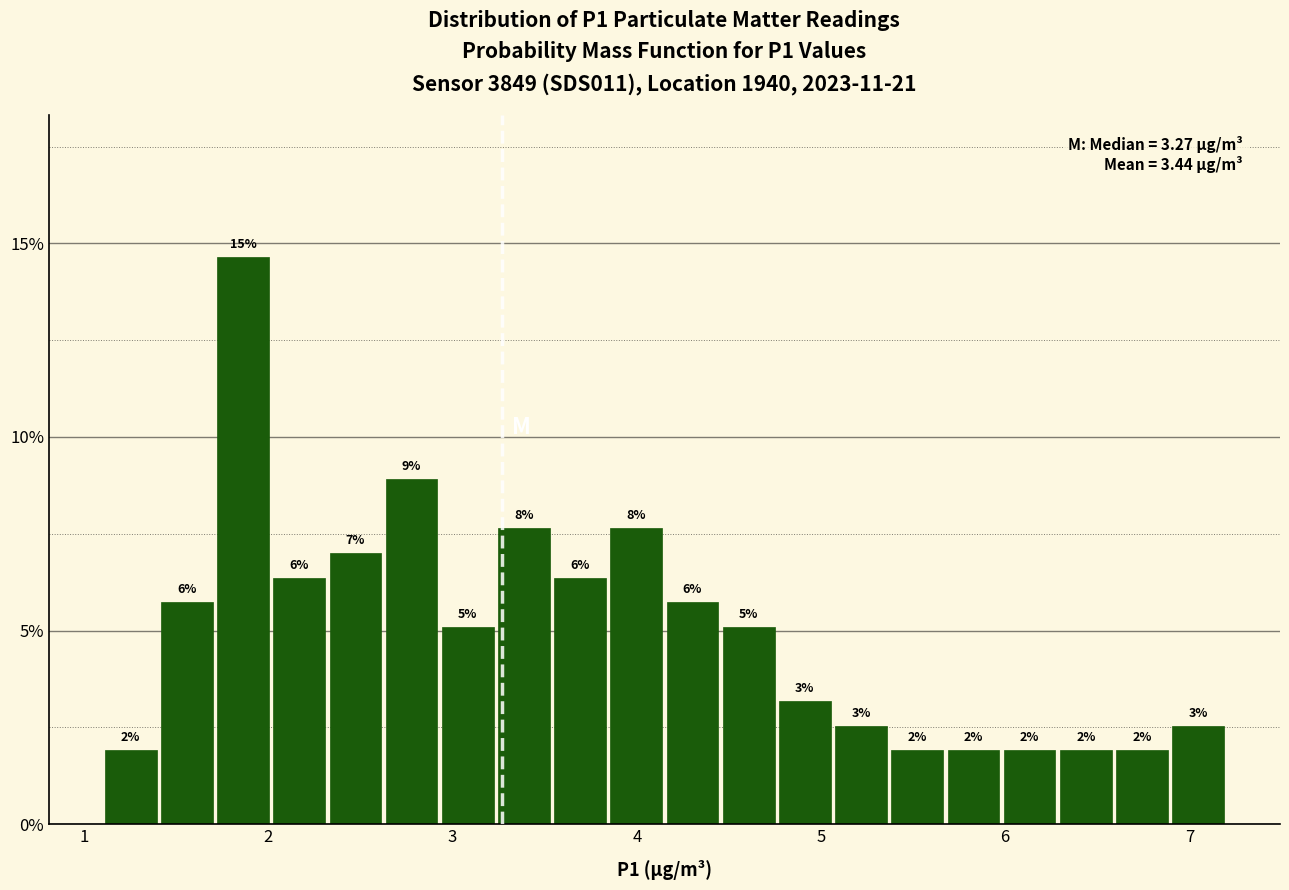

Read against the x-axis, roughly where is the centre of the tallest bar?

1.9